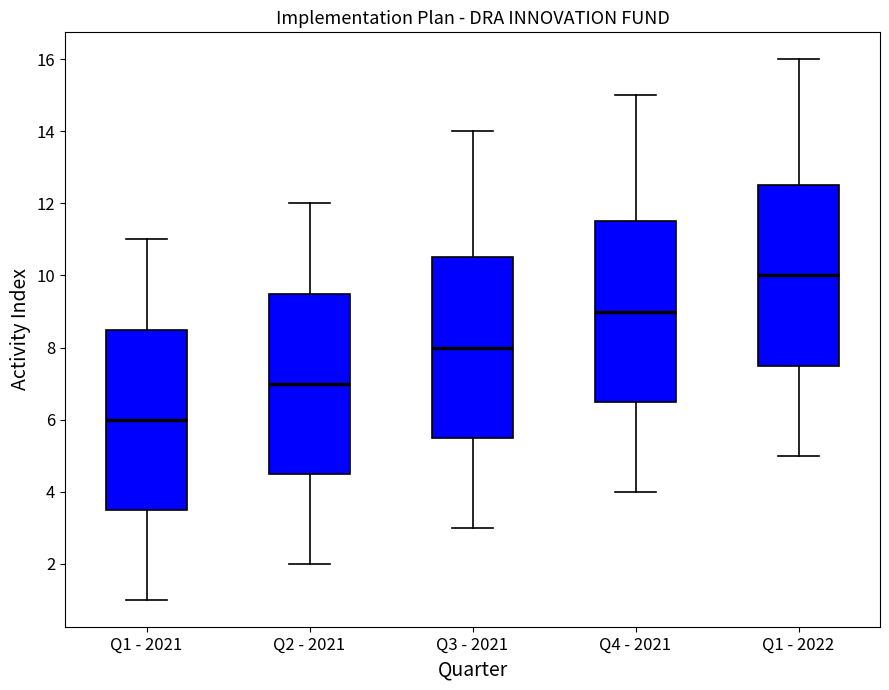

Where is the lower edge of the box for Q2 - 2021 on the y-axis? The values are not printed on the chart, so give them approximately, as read against the axis.

4.6